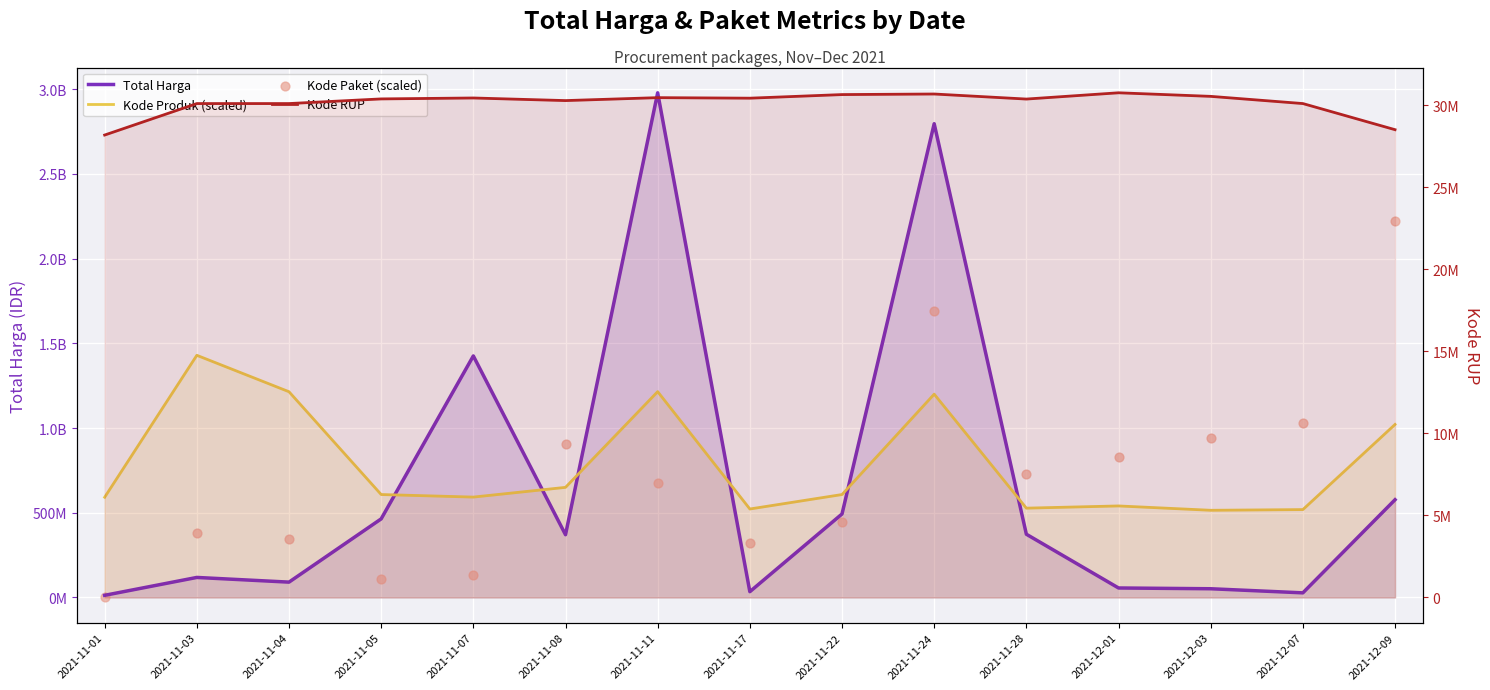

At which category is the sum across all series the highest?

2021-11-24